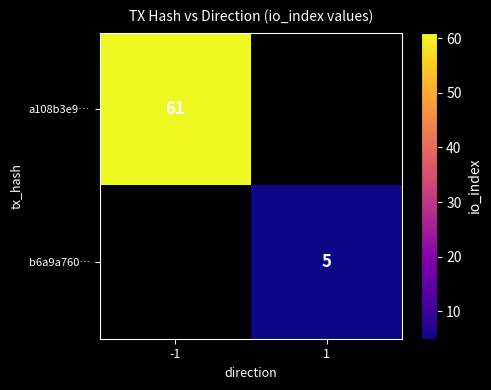

Which has a higher value, 1 or -1?

-1